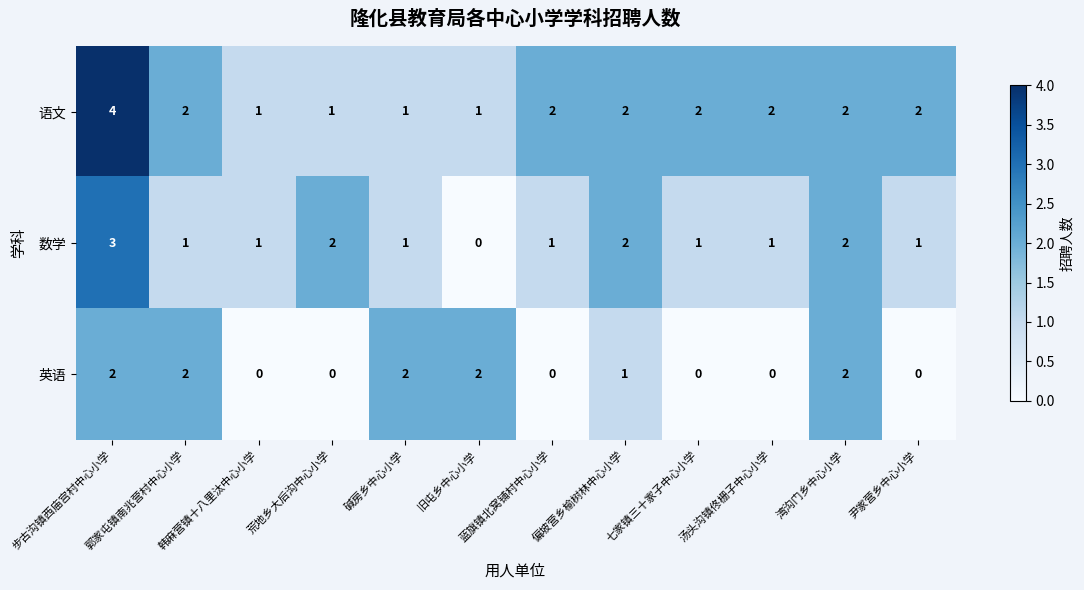

At which category is the sum across all series the highest?

步古沟镇西庙宫村中心小学